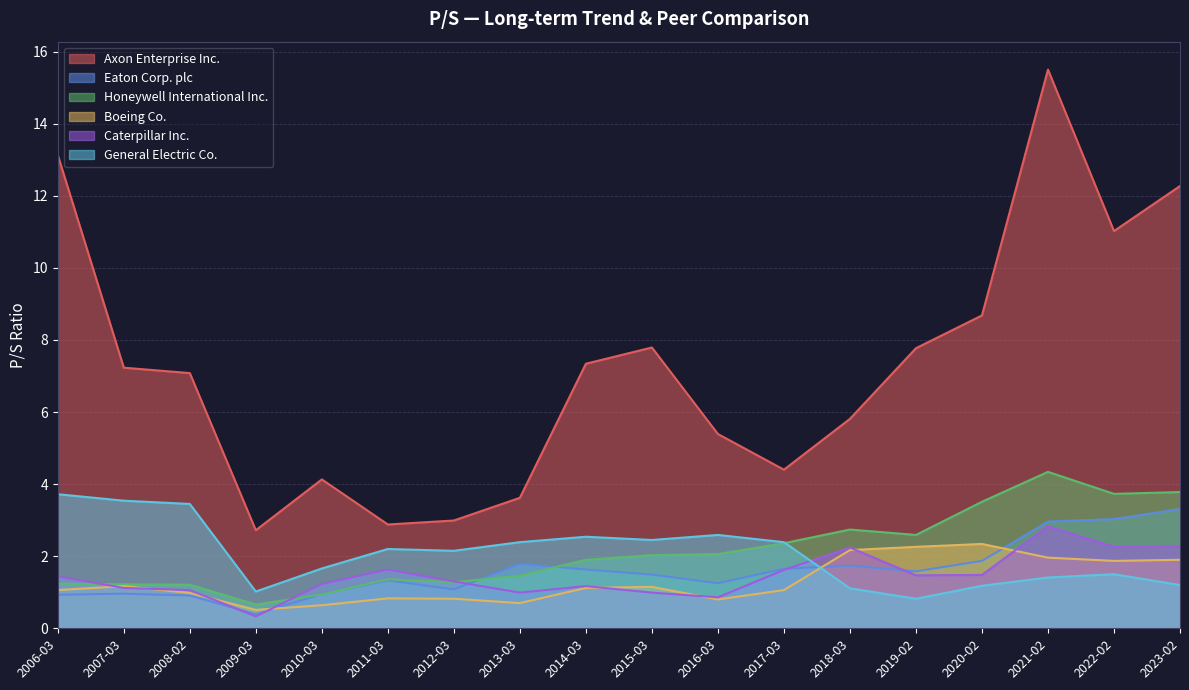

The General Electric Co. series shows 0.6 at 2017-03. True or false?

False